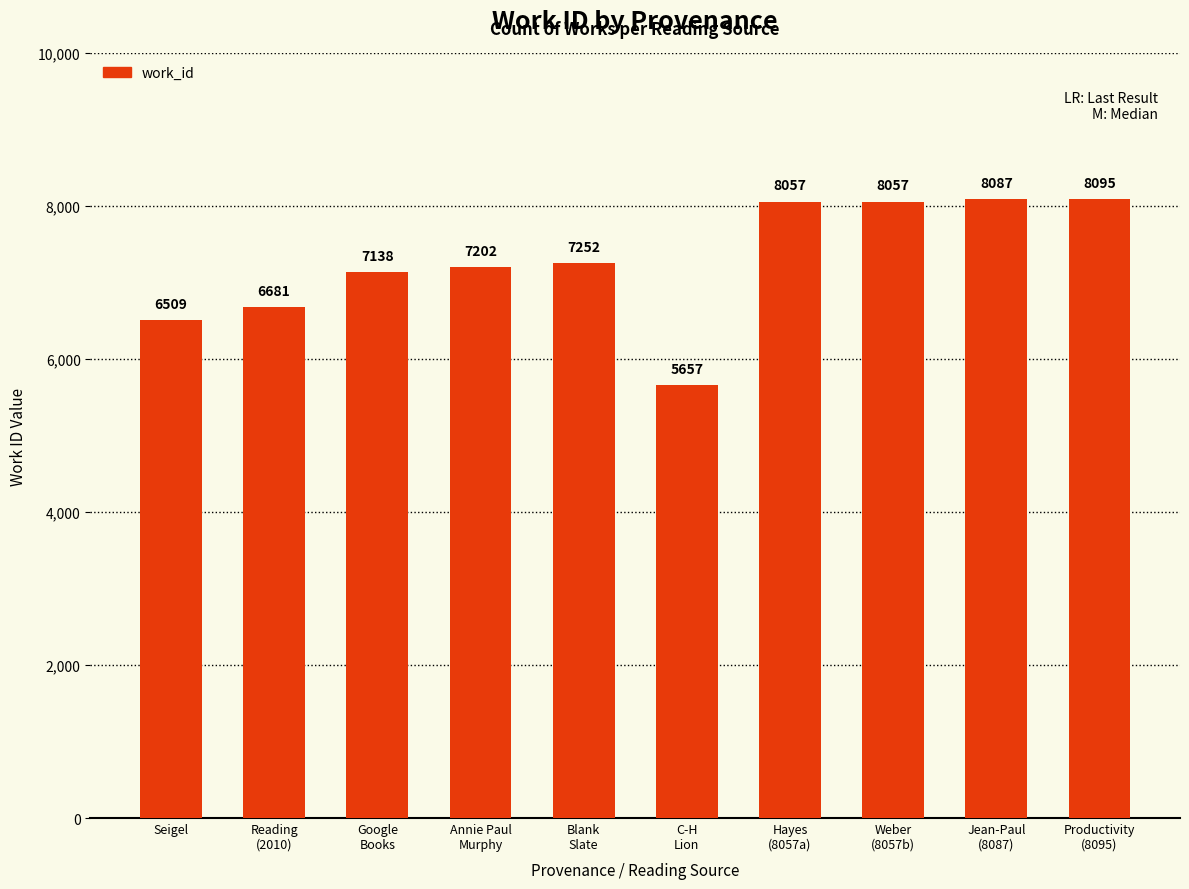

Reading left to right, what are all the values shown in this chart?

Seigel=6509	Reading
(2010)=6681	Google
Books=7138	Annie Paul
Murphy=7202	Blank
Slate=7252	C-H
Lion=5657	Hayes
(8057a)=8057	Weber
(8057b)=8057	Jean-Paul
(8087)=8087	Productivity
(8095)=8095